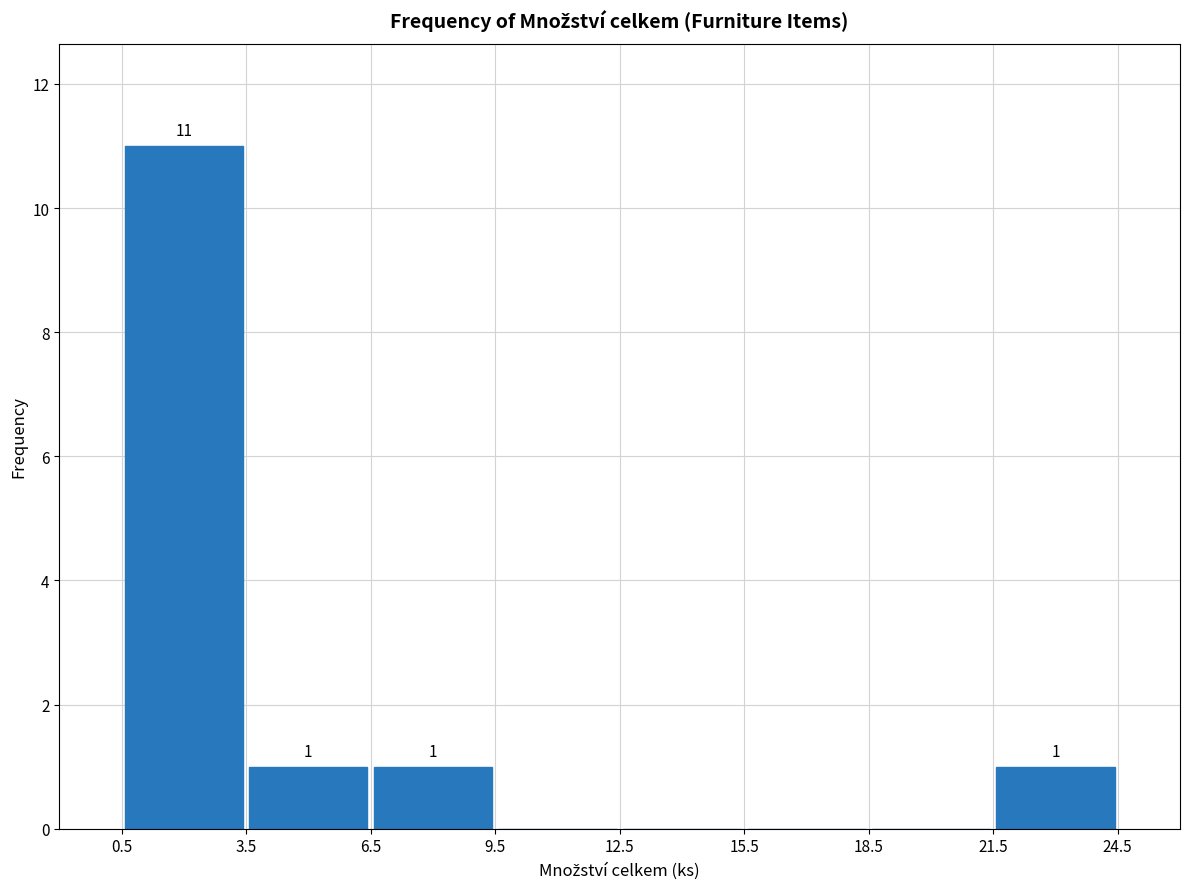

Over which range of the x-axis is the bar tallest?

0.5 to 3.5